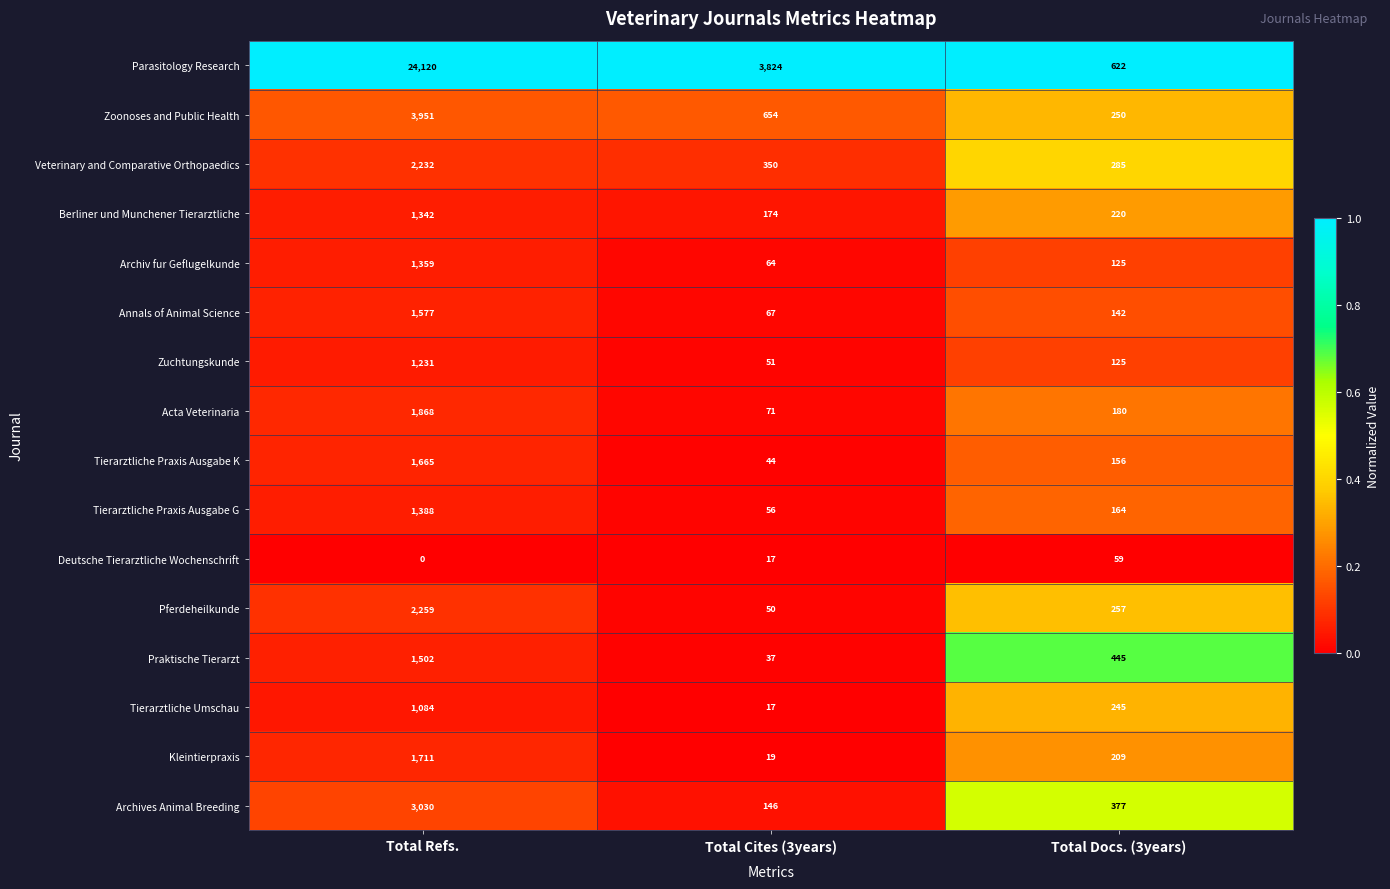

Rank the categories by Archiv fur Geflugelkunde value from highest to lowest.

Total Refs., Total Docs. (3years), Total Cites (3years)